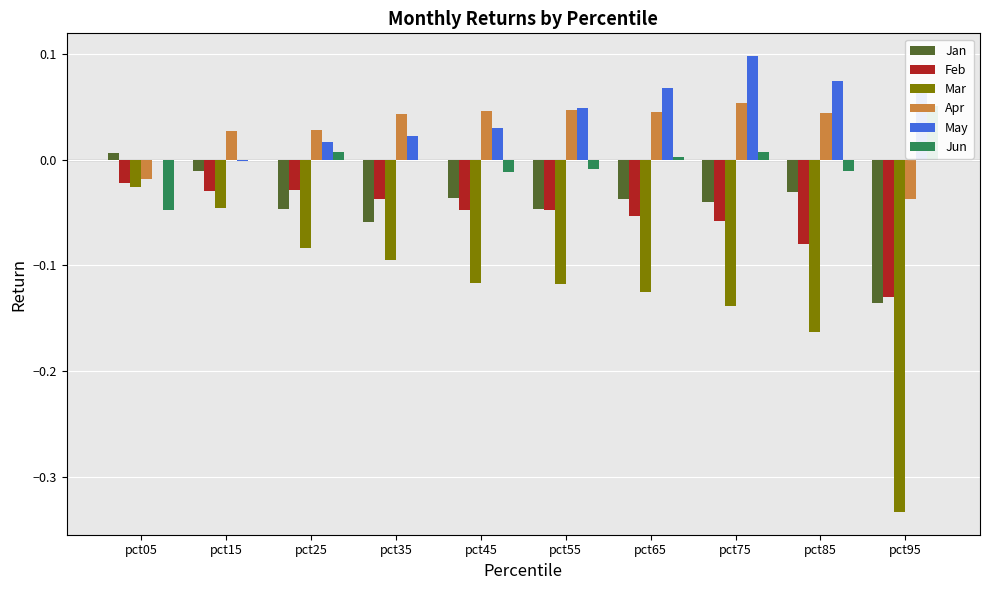

At which label does Jun reach its minimum?

pct05